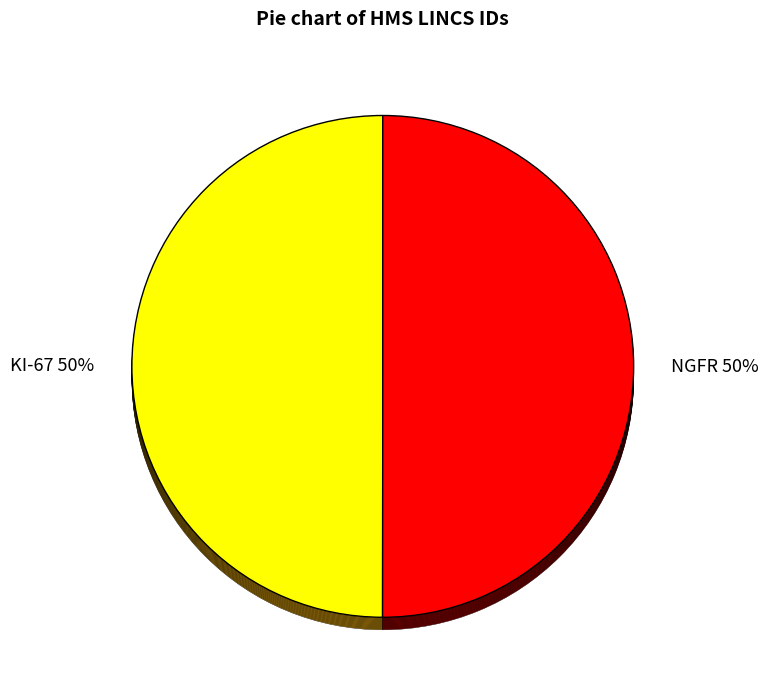

Is KI-67 the majority of the pie?

No